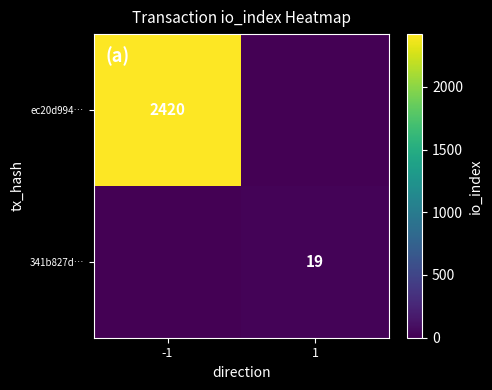

True or false: ec20d994… has a value of 2420 at -1.

True